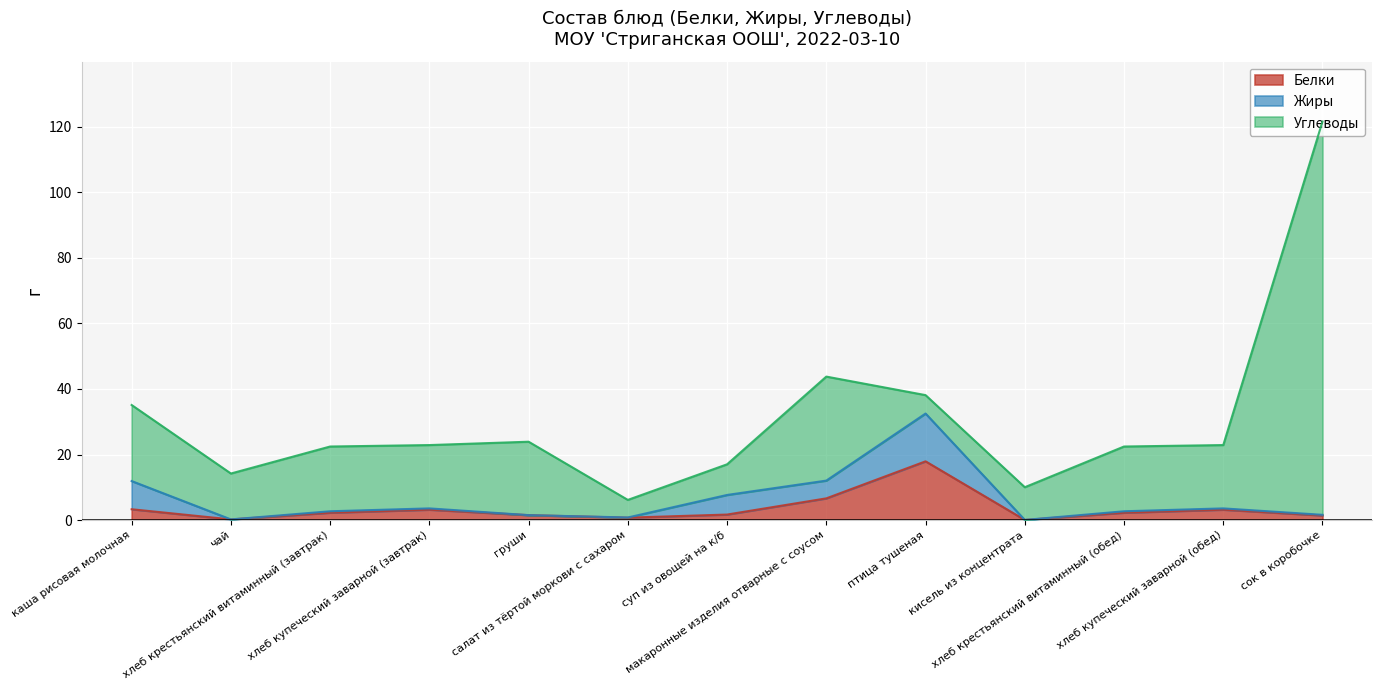

Rank the categories by Белки value from lowest to highest.

кисель из концентрата, чай, салат из тёртой моркови с сахаром, сок в коробочке, груши, суп из овощей на к/б, хлеб крестьянский витаминный (завтрак), хлеб крестьянский витаминный (обед), хлеб купеческий заварной (завтрак), хлеб купеческий заварной (обед), каша рисовая молочная, макаронные изделия отварные с соусом, птица тушеная